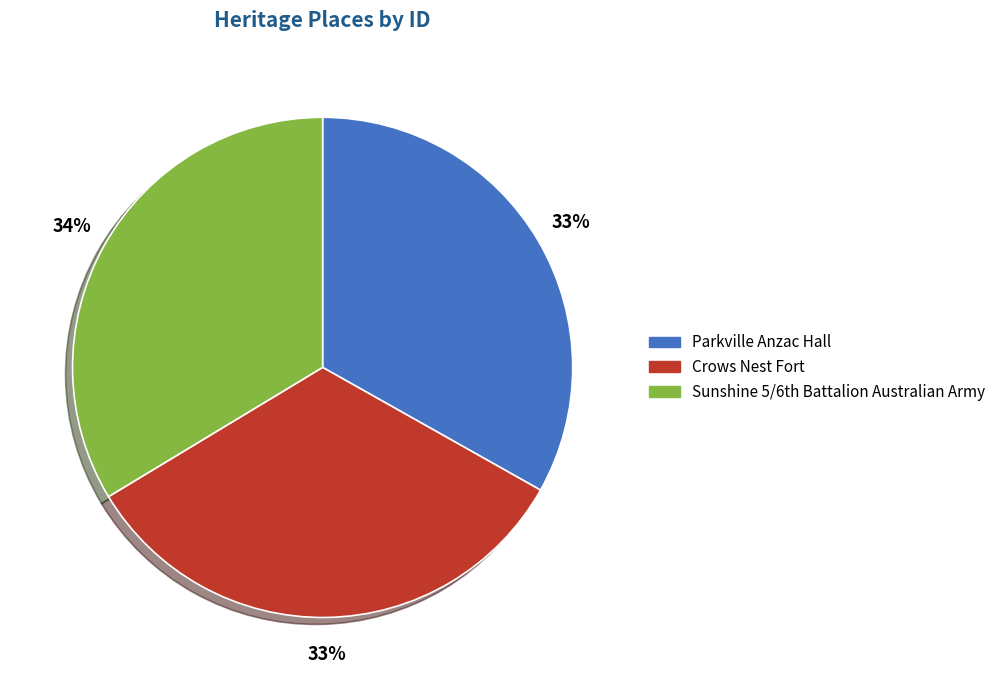

Does any single category account for the majority?

No